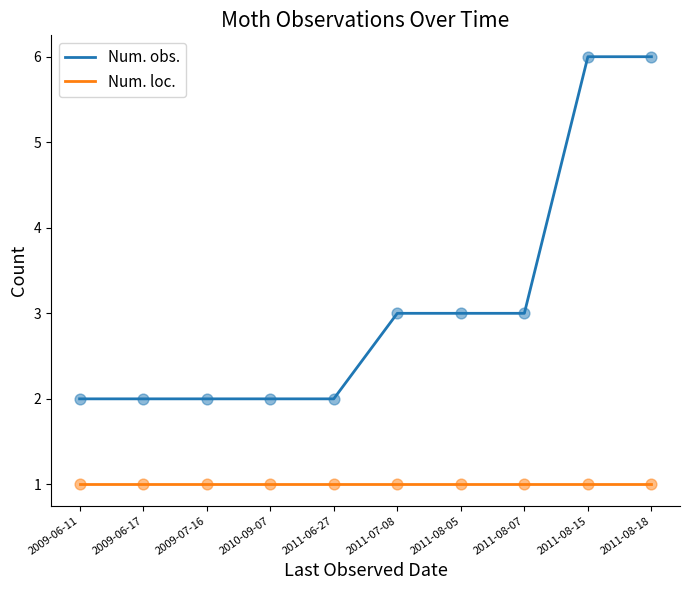

What is the total value across all series at 2010-09-07?

3